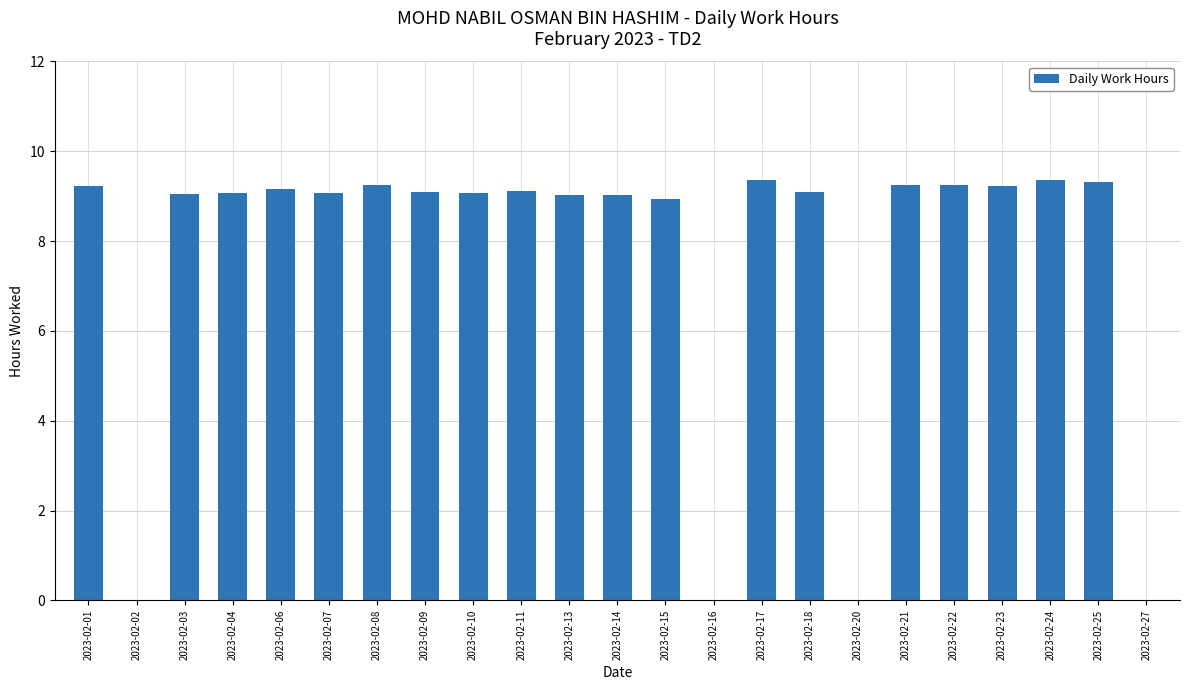

What is the change in value from 2023-02-02 to 2023-02-17?

+9.4